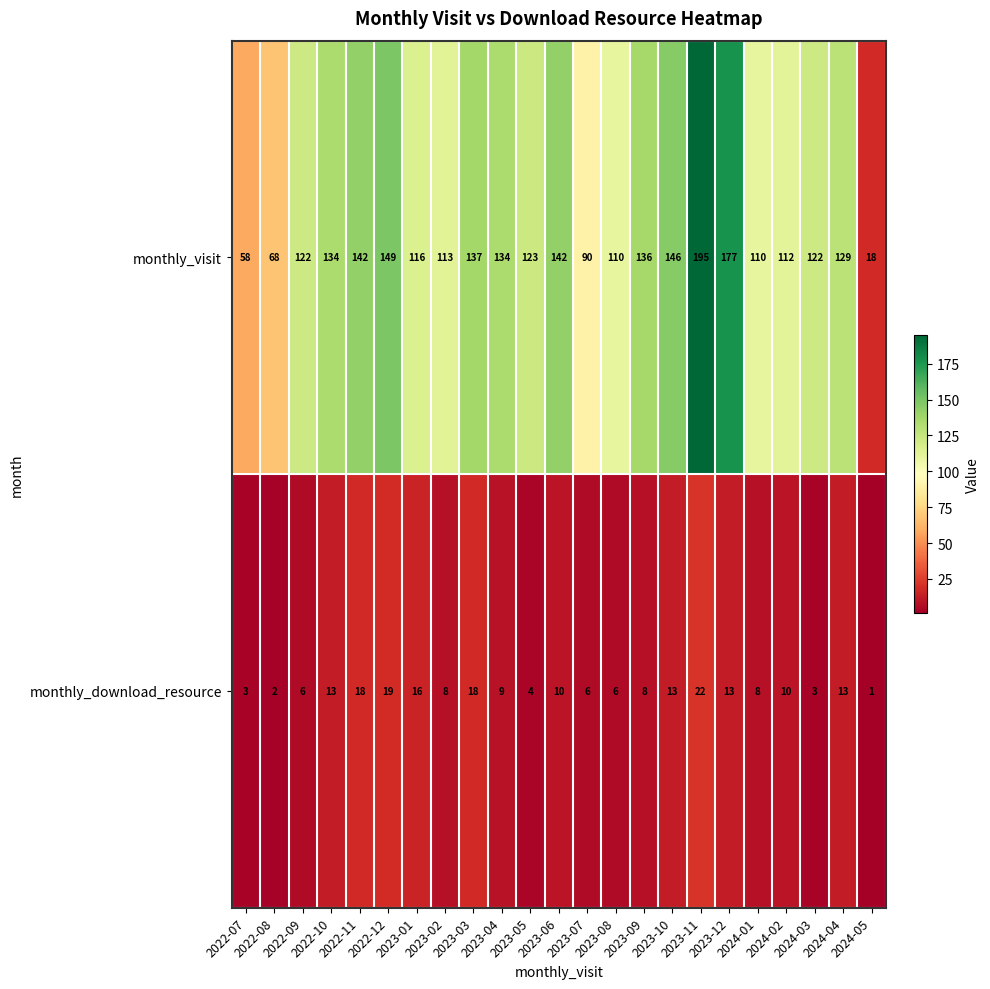

List the series in order of their overall mean, lowest first.

monthly_download_resource, monthly_visit